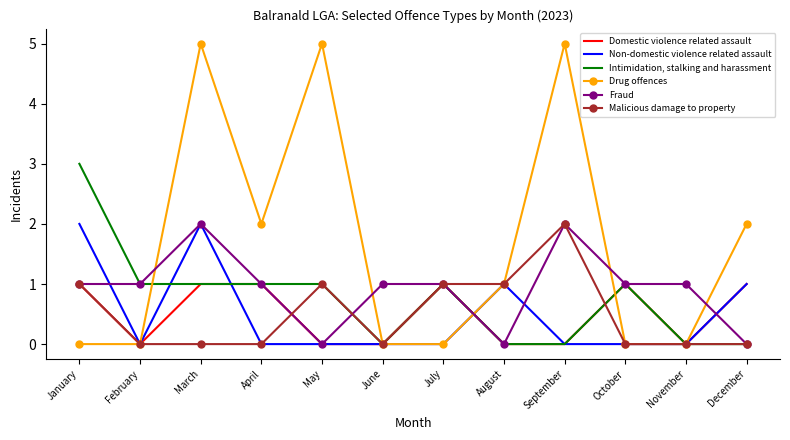

The Fraud series shows 1 at March. True or false?

False